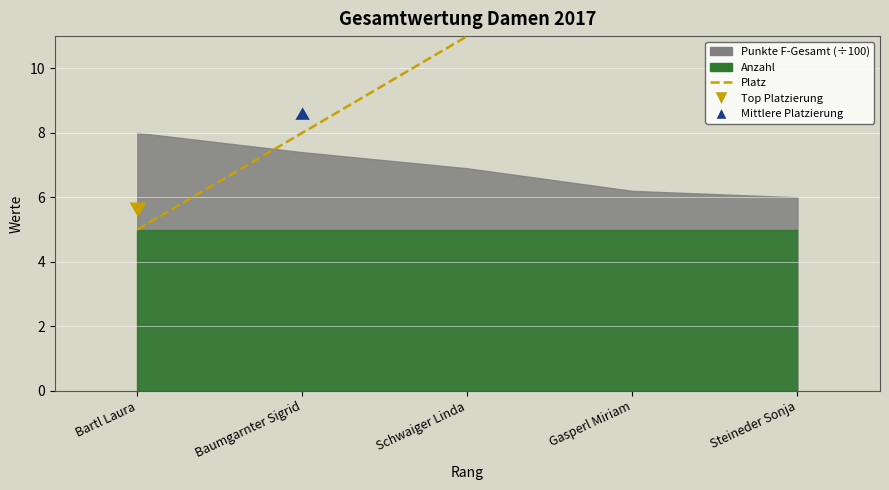

True or false: the data has more than 2 interior local peaks.

False